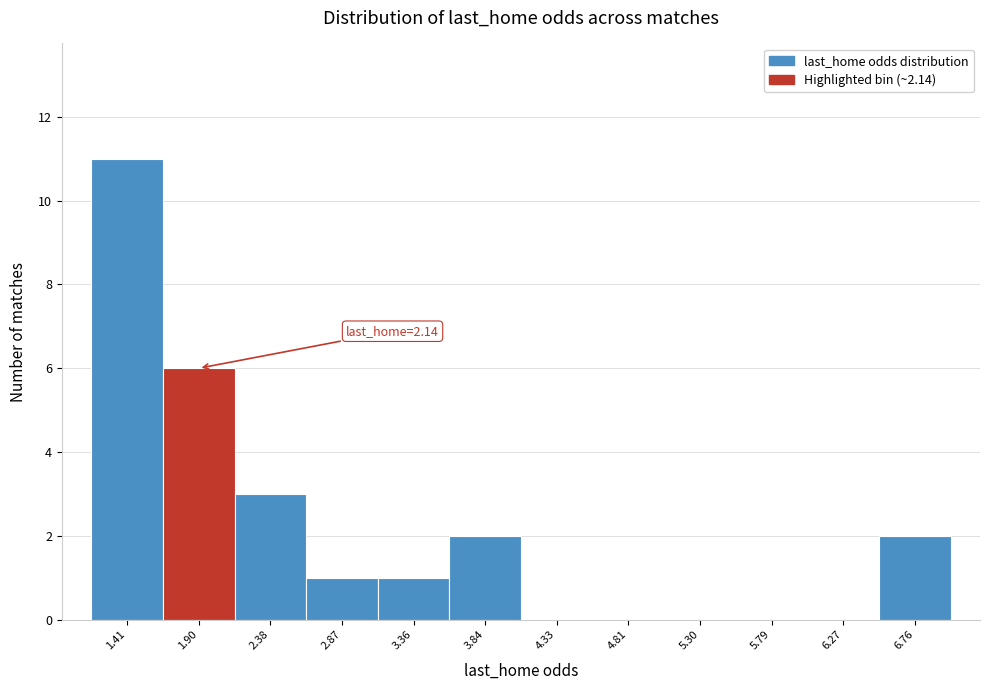

Which range on the x-axis has the tallest bar?

1.15 to 1.65